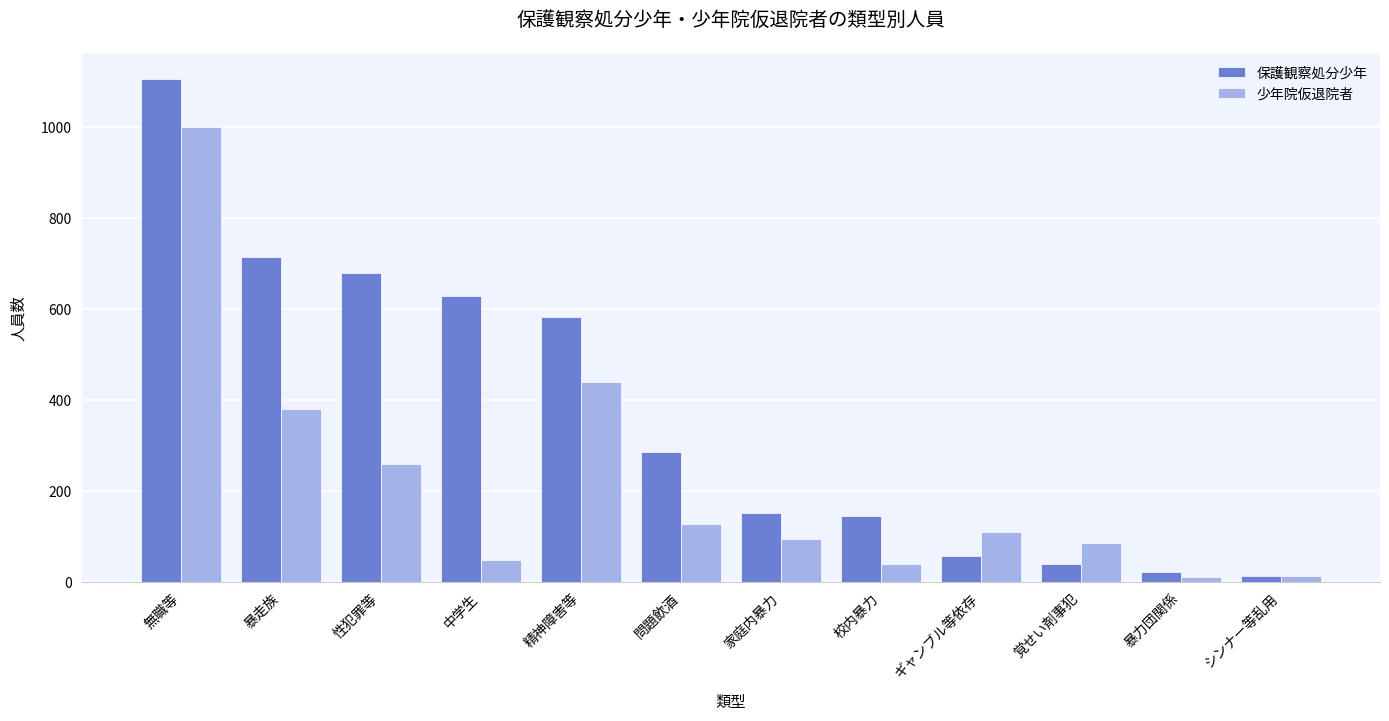

Are the bars grouped side by side (vs. stacked)?

Yes